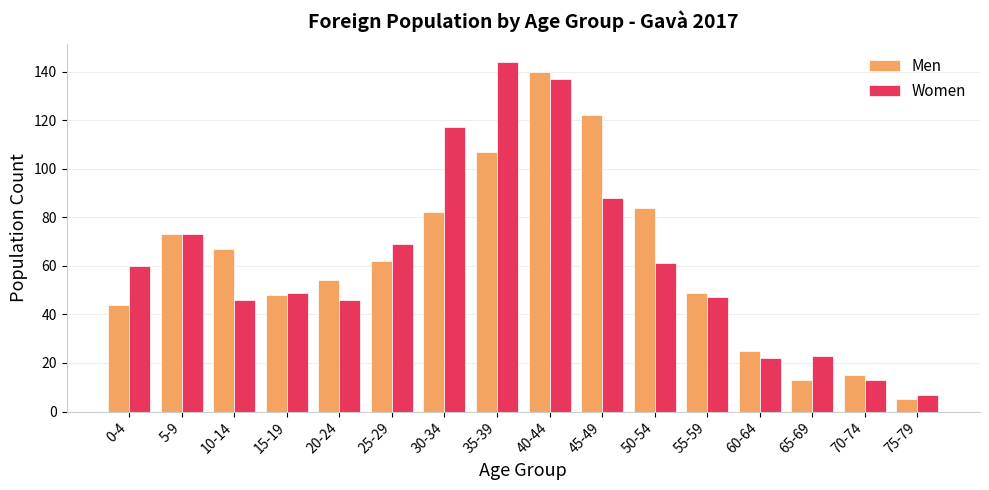

Does the chart contain stacked bars?

No